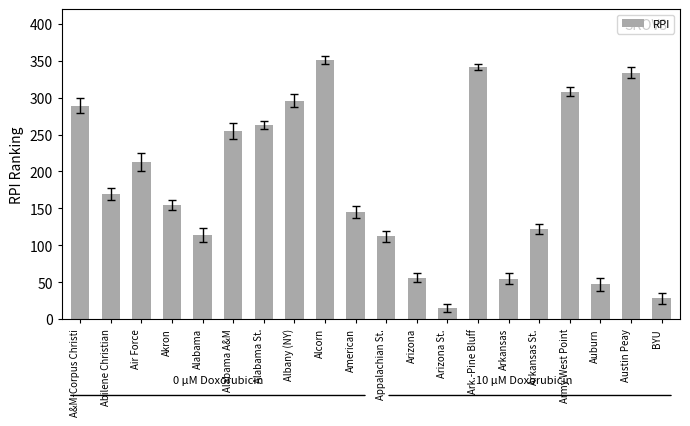

Are the bars horizontal?

No